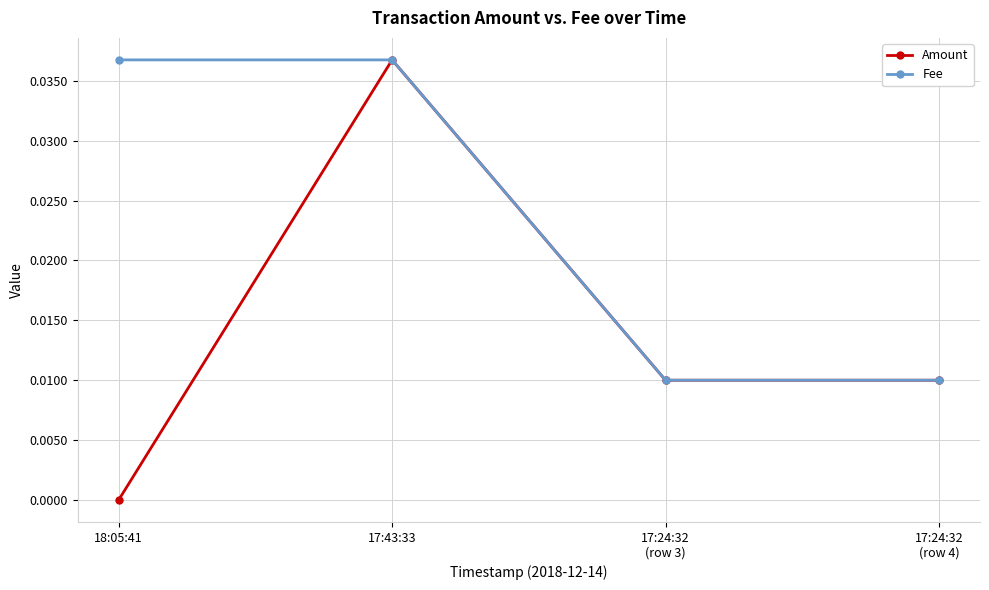

At which category does Amount reach its first local peak?

17:43:33